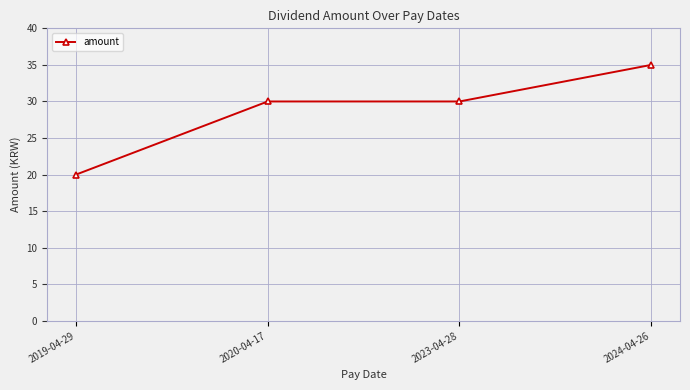

How many data points does each series have?

4